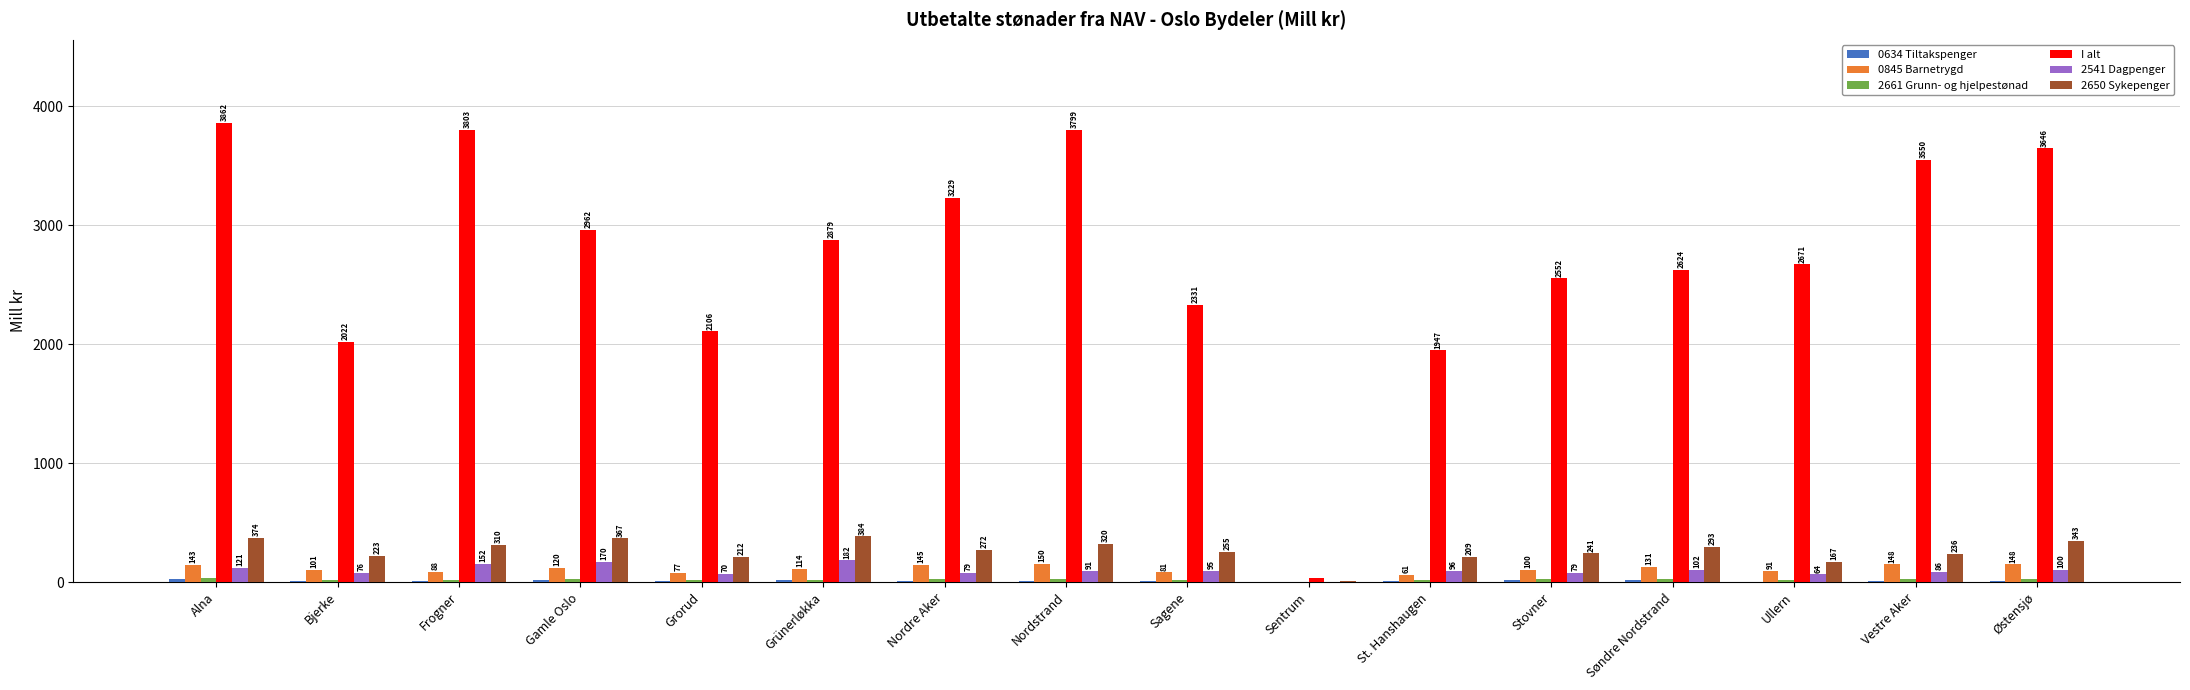

Where is 2650 Sykepenger nearest to the value 196?

St. Hanshaugen